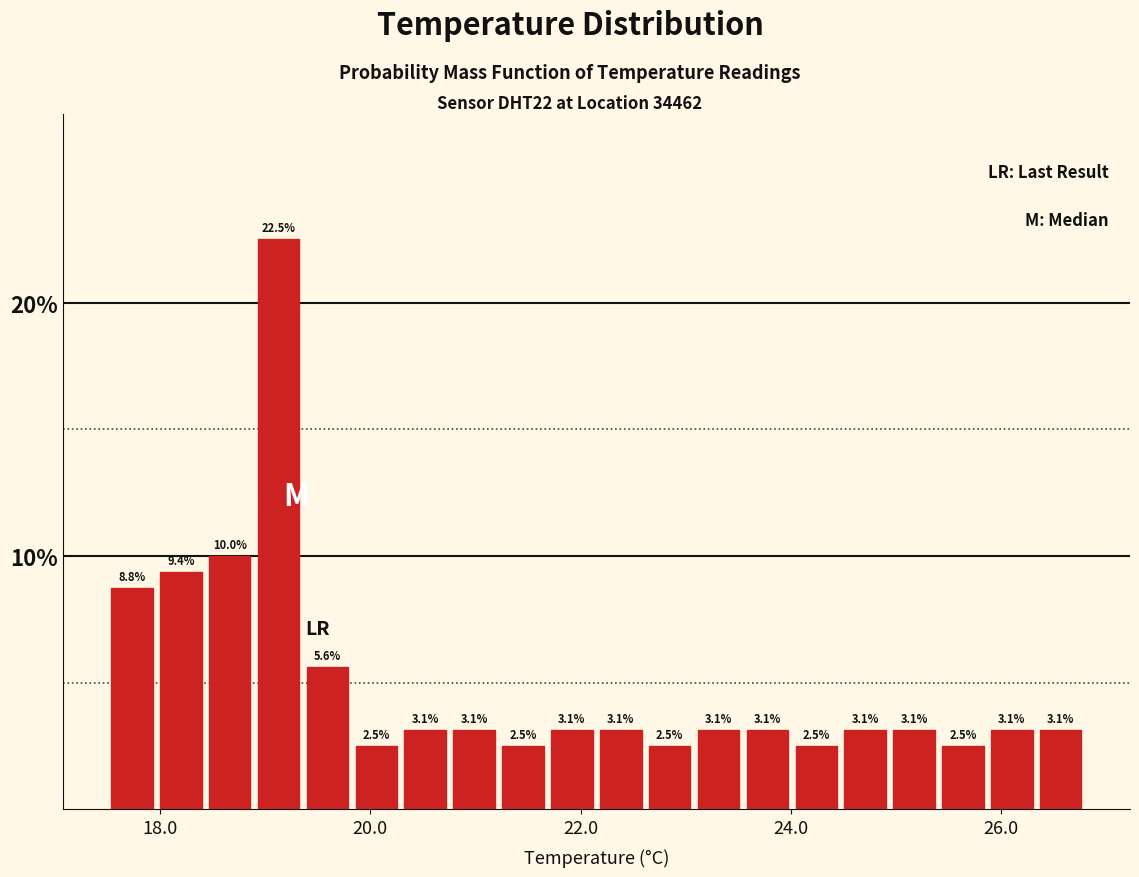

Read against the x-axis, roughly where is the centre of the tallest bar?

19.2